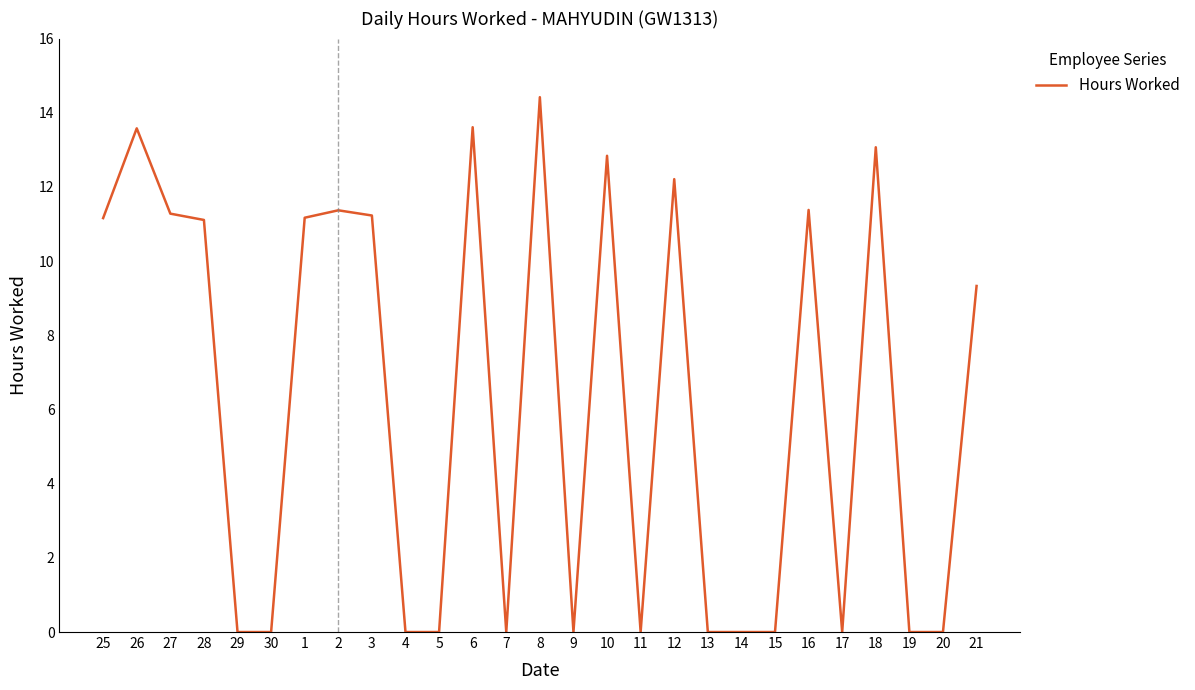

What is the difference between the values at 13 and 2?

11.4